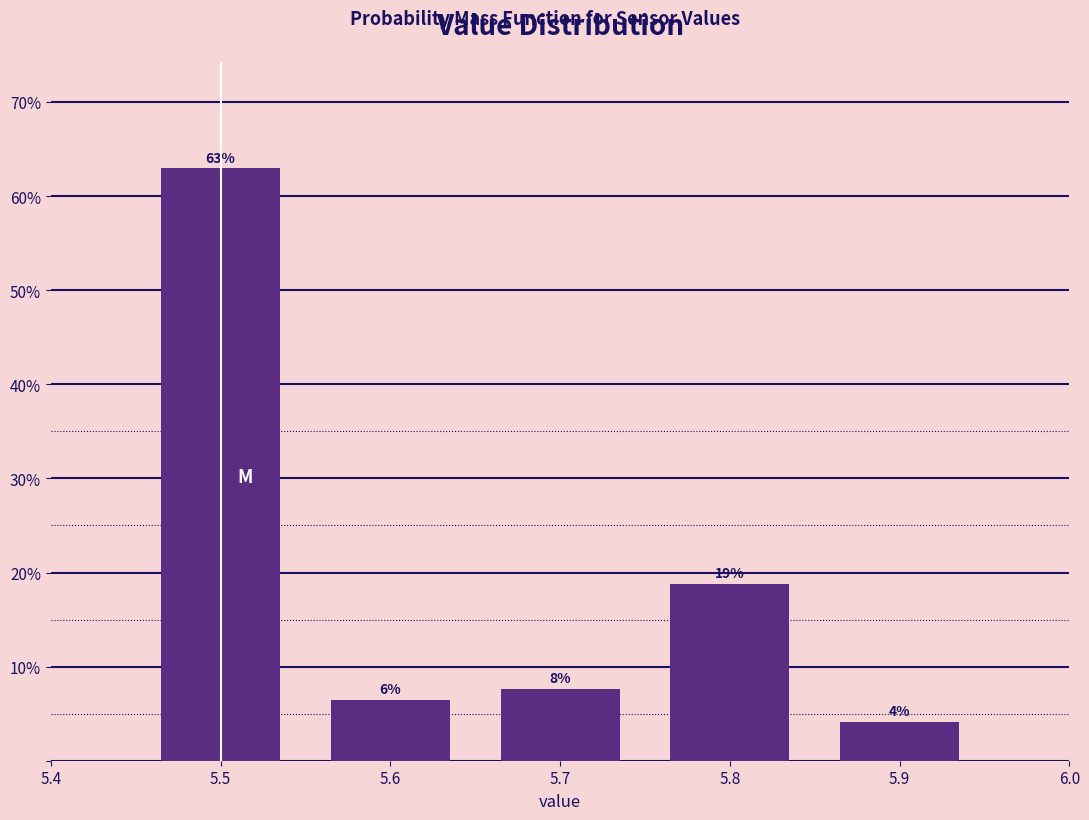

How many bars are there in total?

5